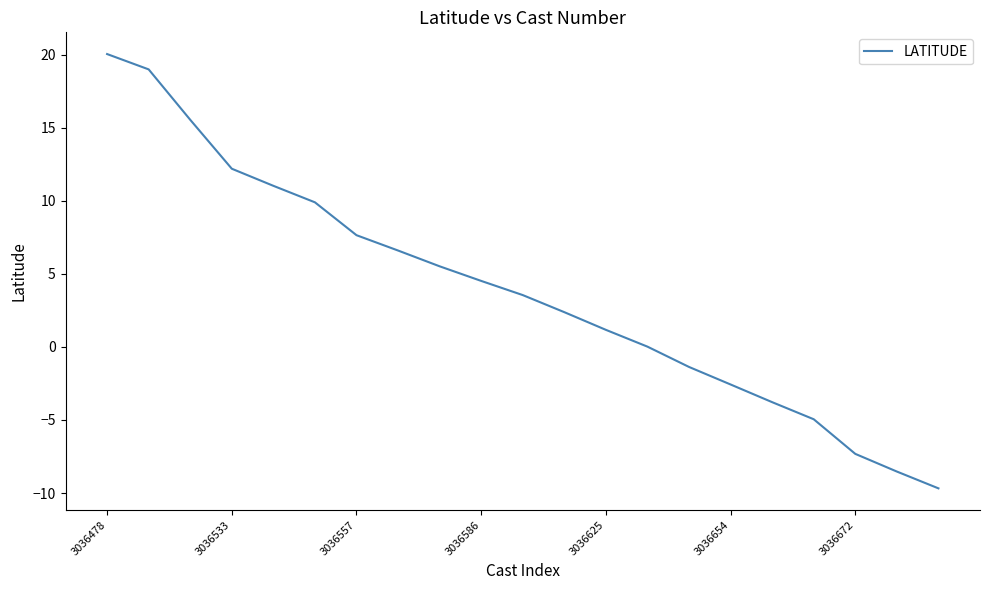

What is the smallest value displayed?

-9.7